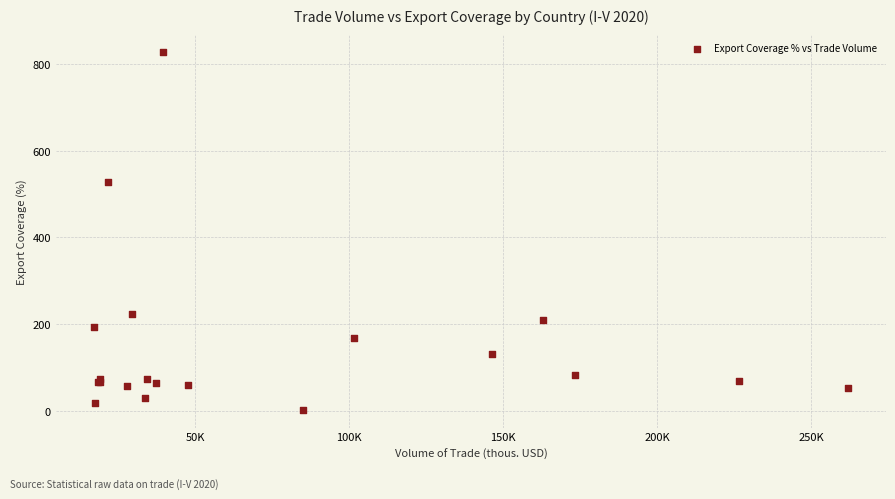

What Y value in the scatter plot is closest to 414?

528.6